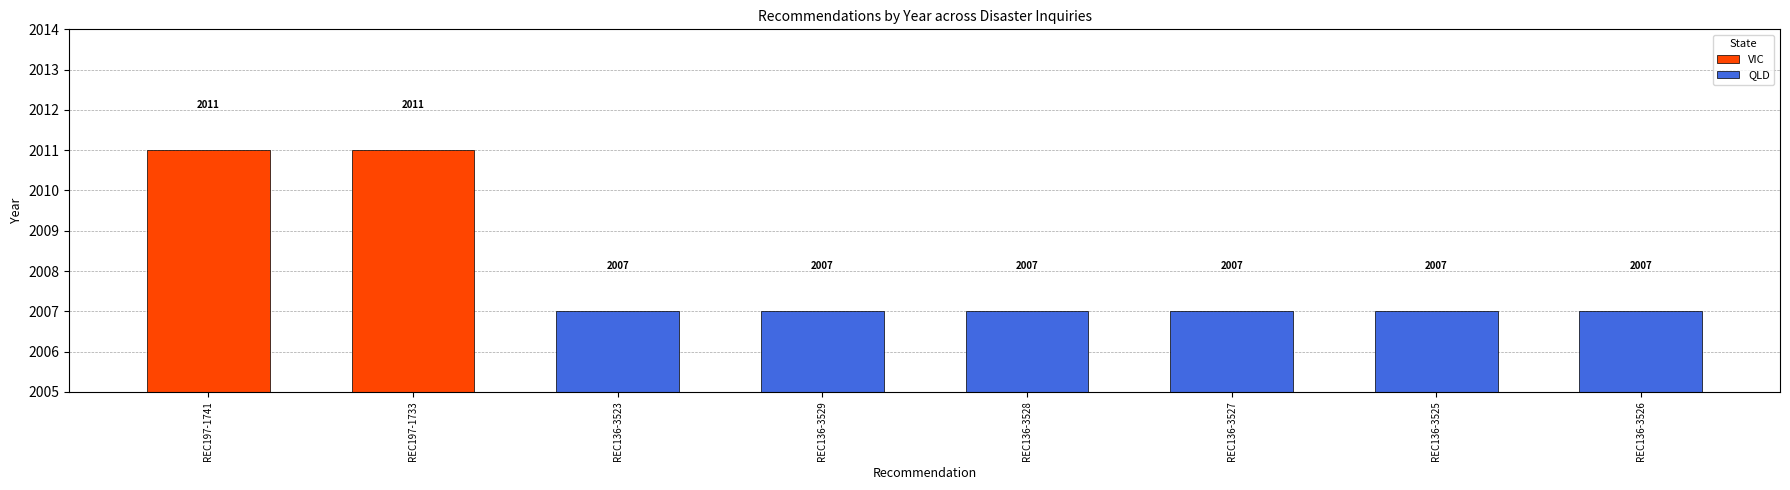

What is the sum of the values at REC136-3529 and REC197-1741?

4018